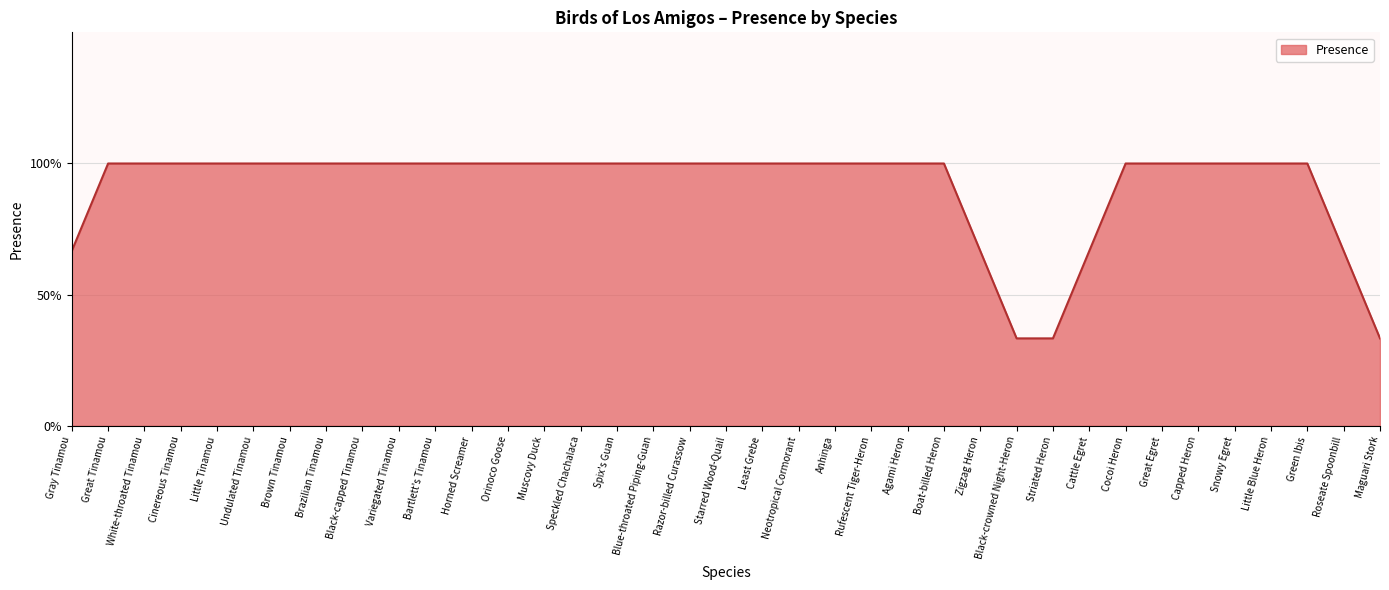

Does the chart display data point markers on the line(s)?

No